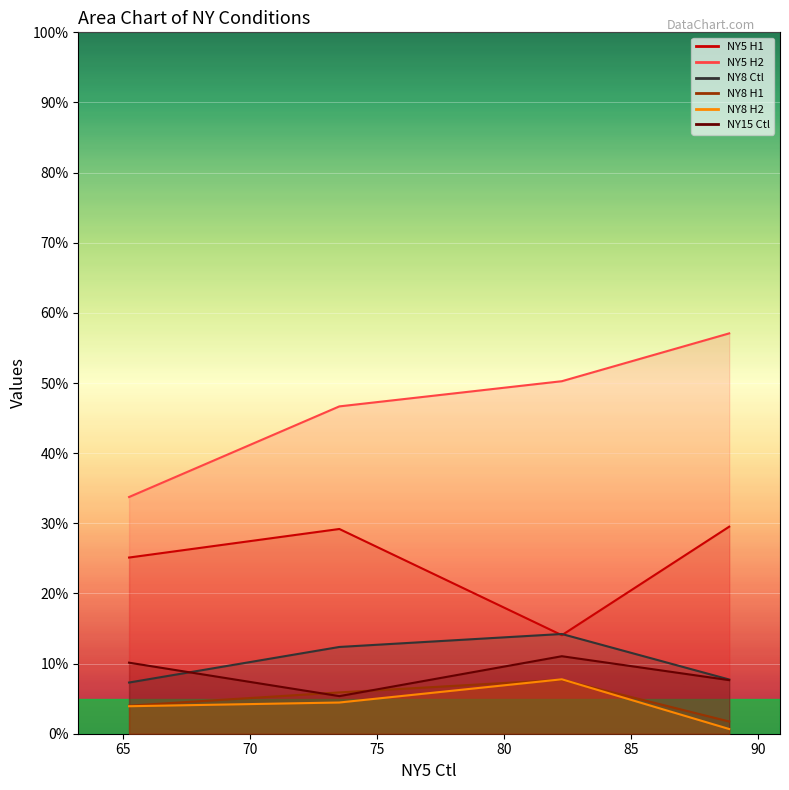

Rank the categories by NY8 Ctl value from highest to lowest.

82.27, 73.51, 88.86, 65.23